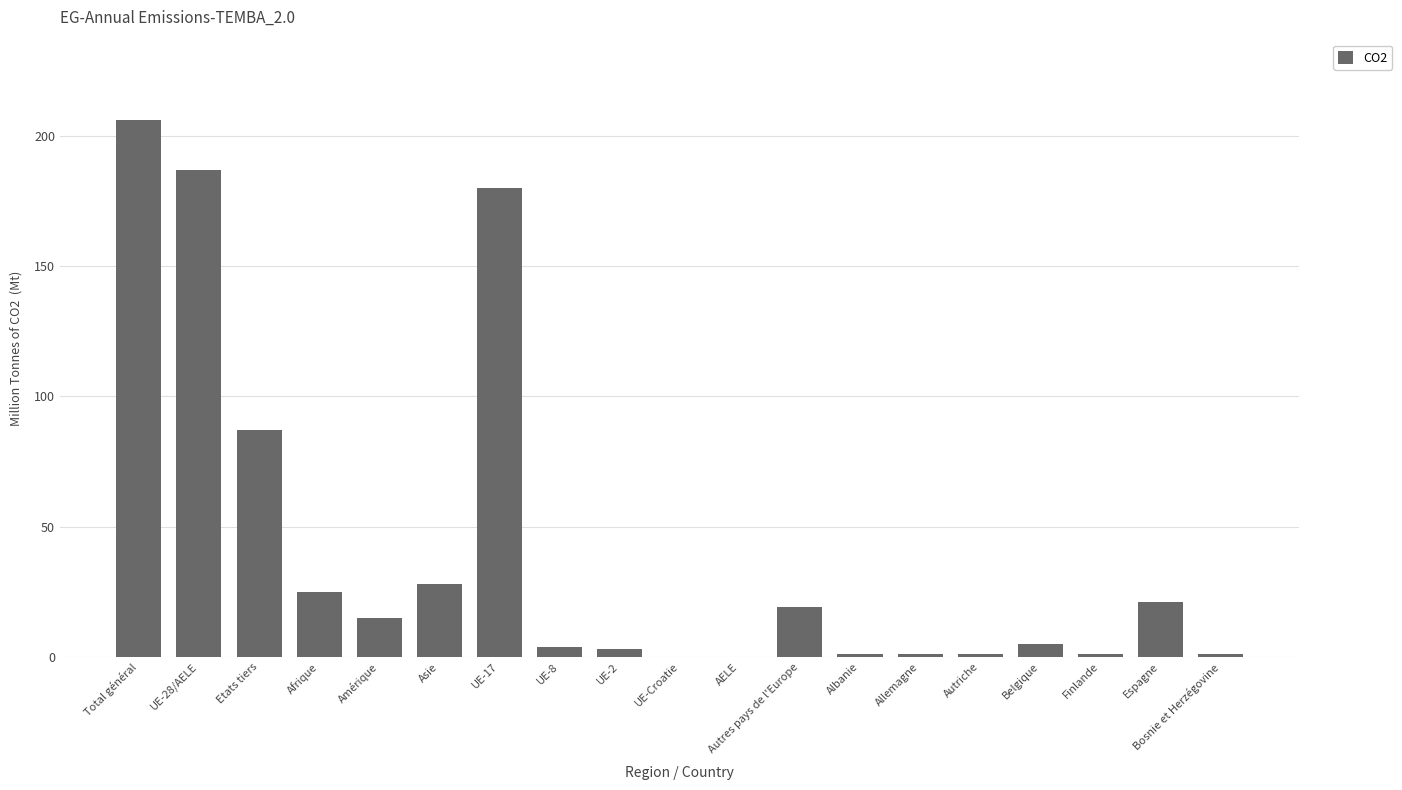

What is the ratio of the value at Afrique to the value at Albanie?

25.0